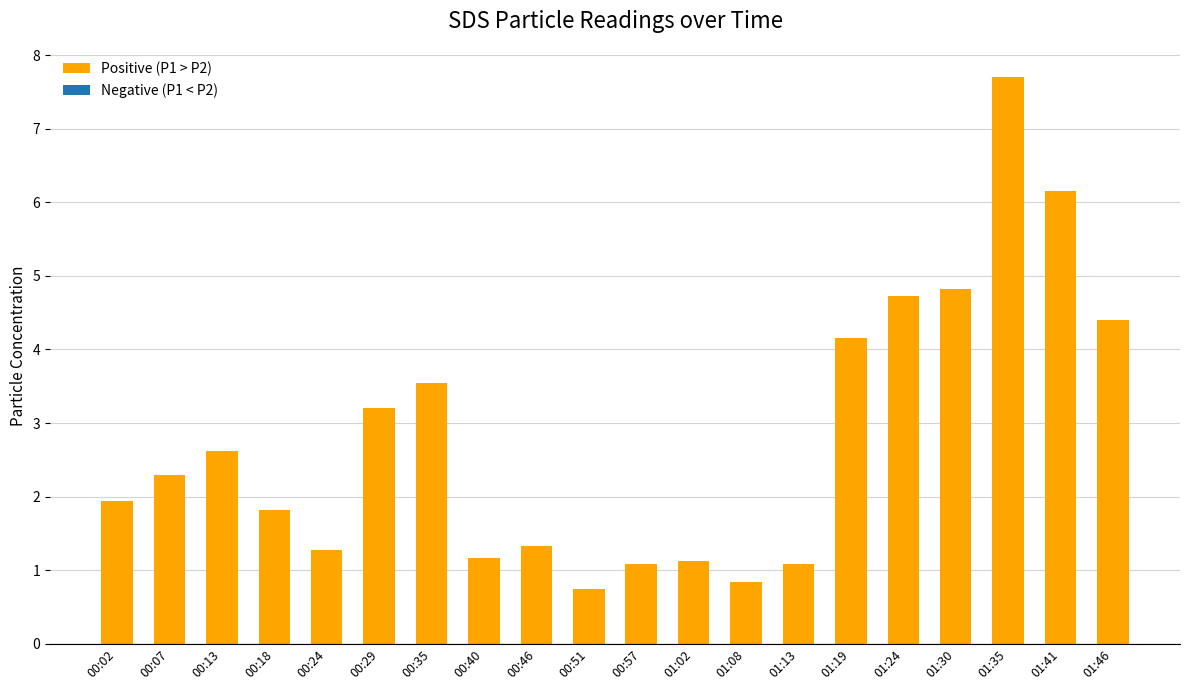

Which has a higher value, 00:35 or 01:35?

01:35